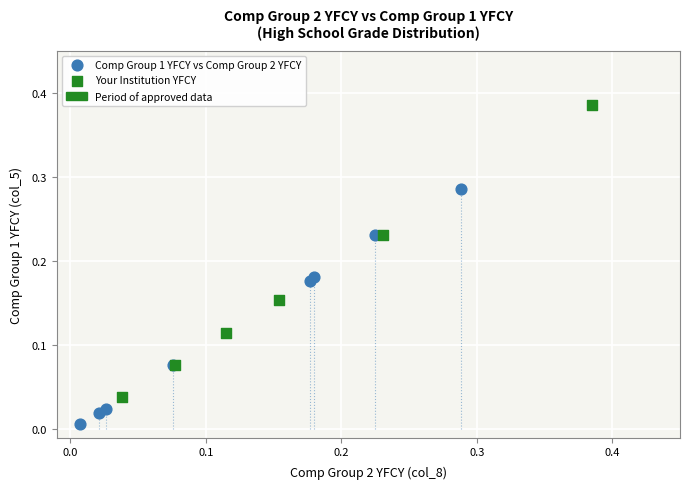

Which series has the largest Y range (max minus min)?

Your Institution YFCY